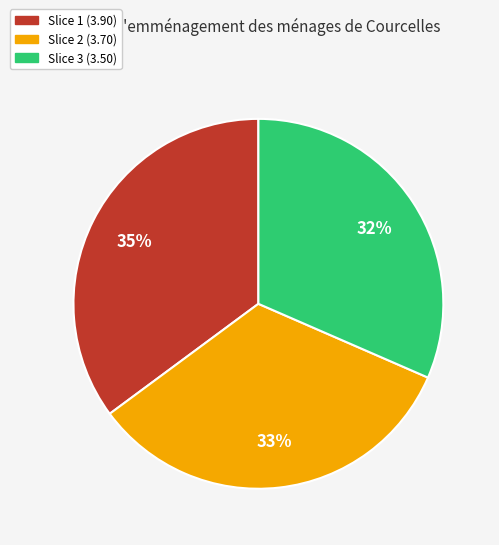

How many segments does this pie chart have?

3